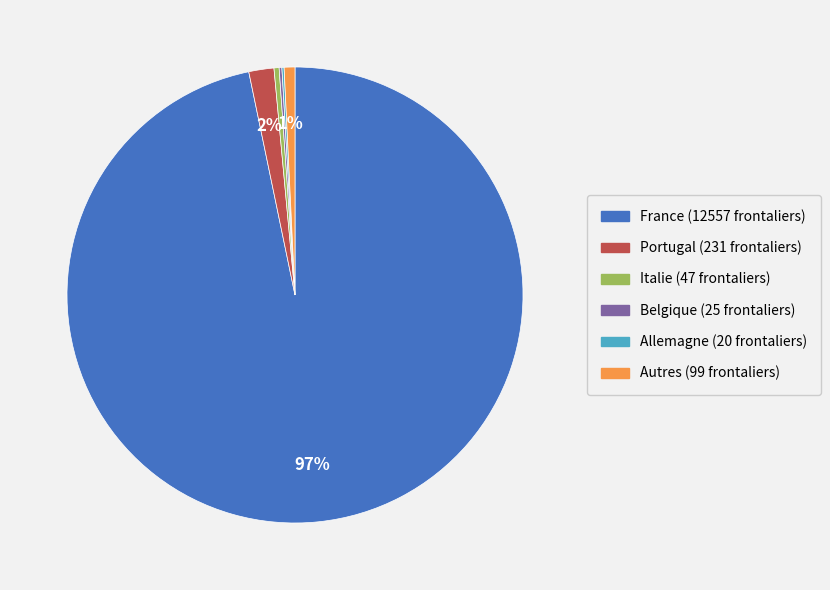

Which slice is the largest?

France